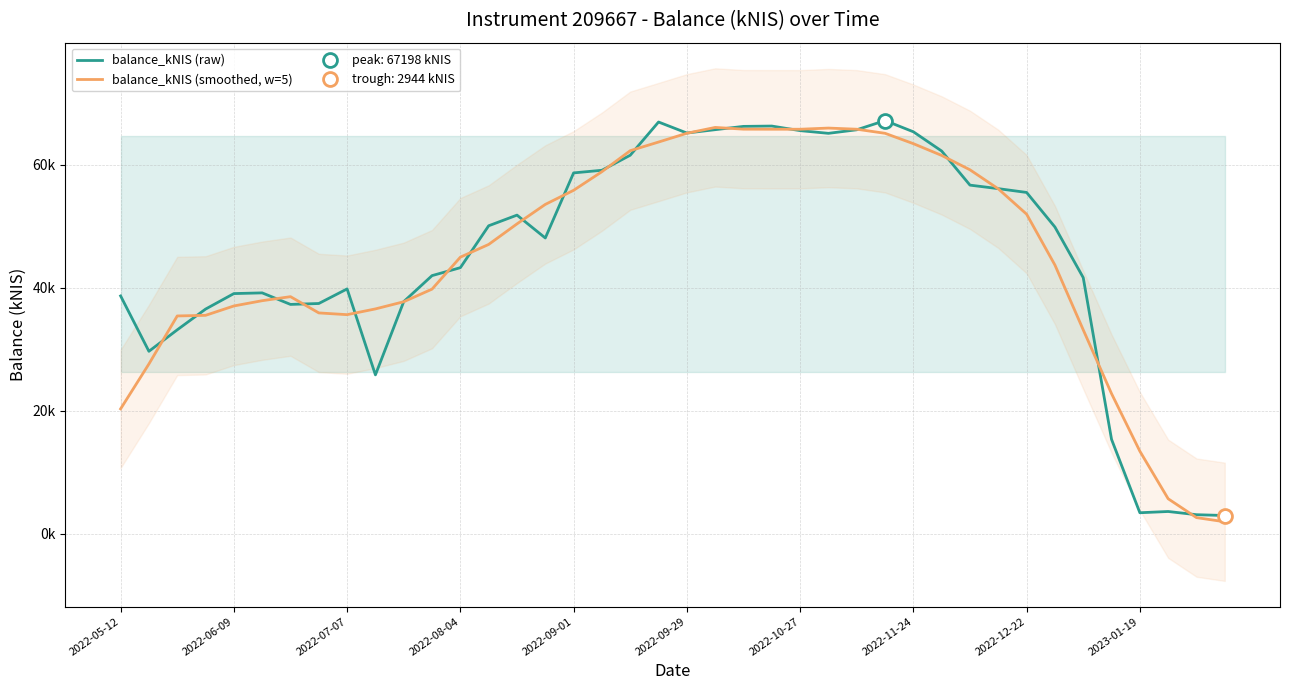

What is the difference between the maximum and second lowest values in the balance_kNIS (smoothed, w=5) series?

63478.6